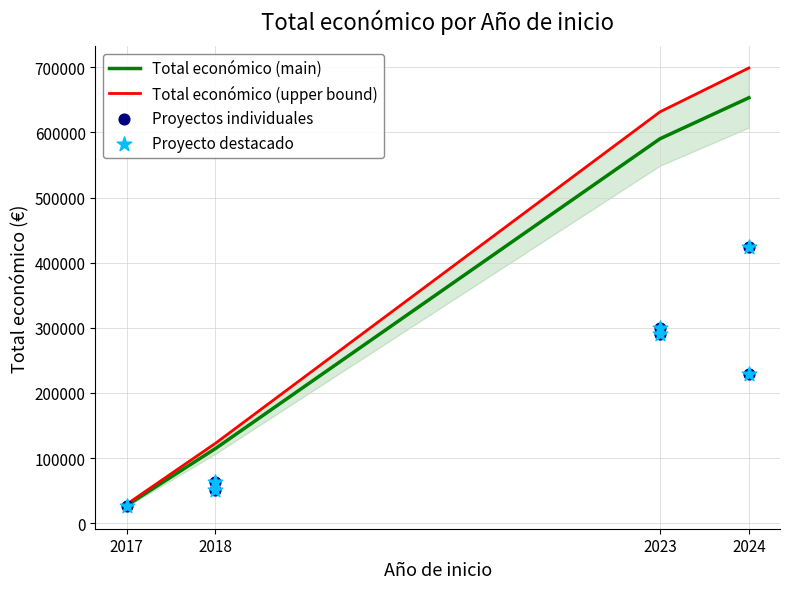

What is the change in value from 2018 to 2023?

+226668